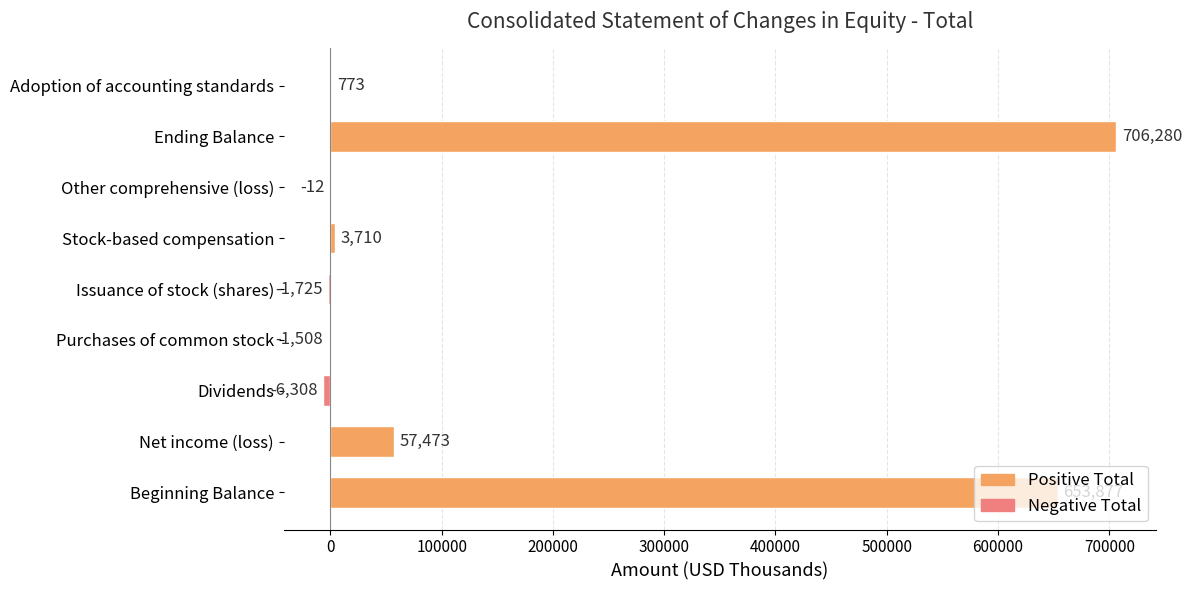

True or false: the data shows 87937 at Net income (loss).

False